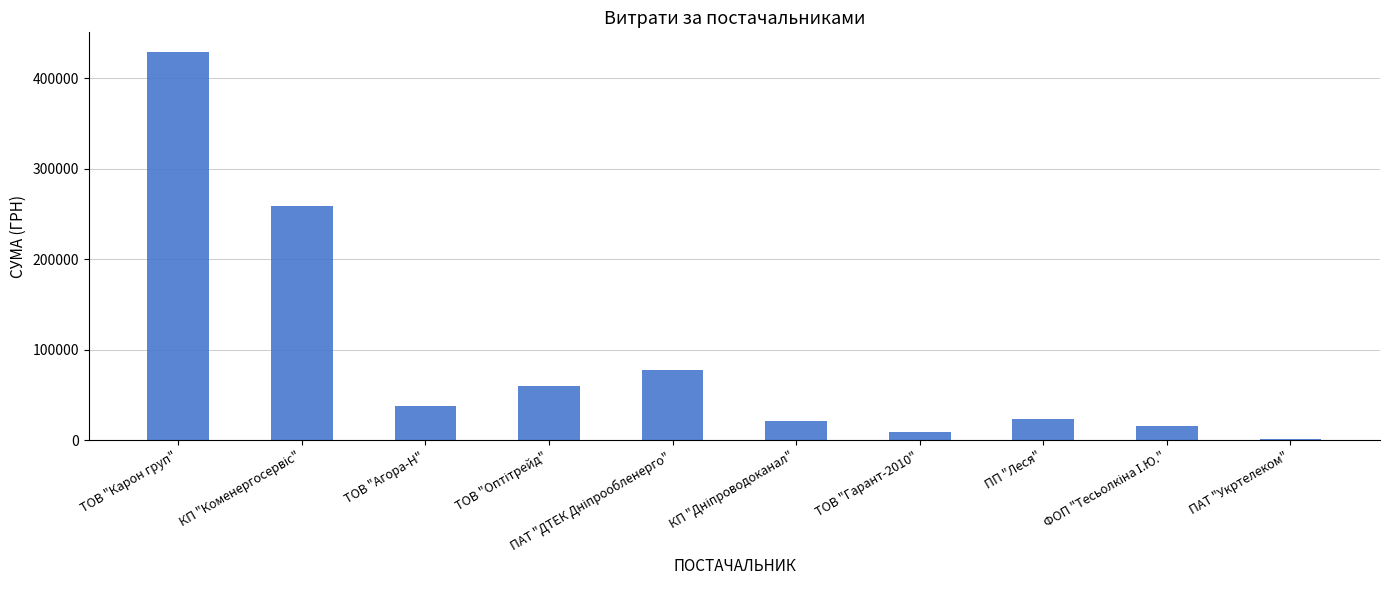

Read the value at ТОВ "Карон груп".

429254.7